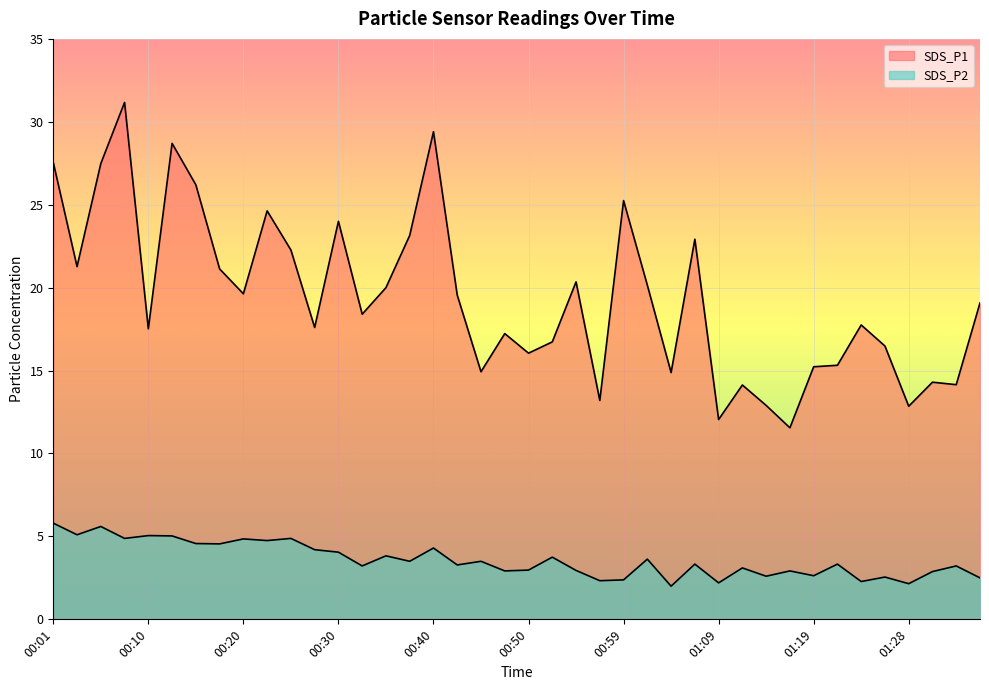

At 01:33, list the series in order from smallest to largest.

SDS_P2, SDS_P1